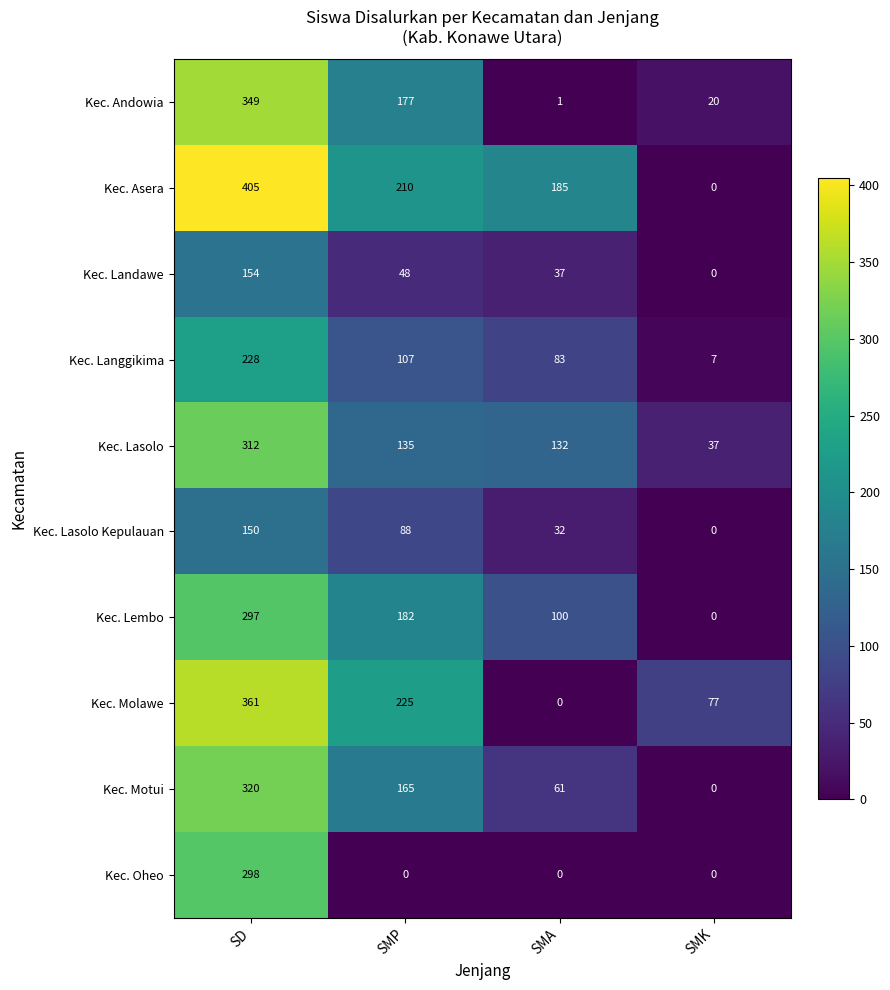

Between SMA and SMK, which series saw the biggest shift?

Kec. Asera